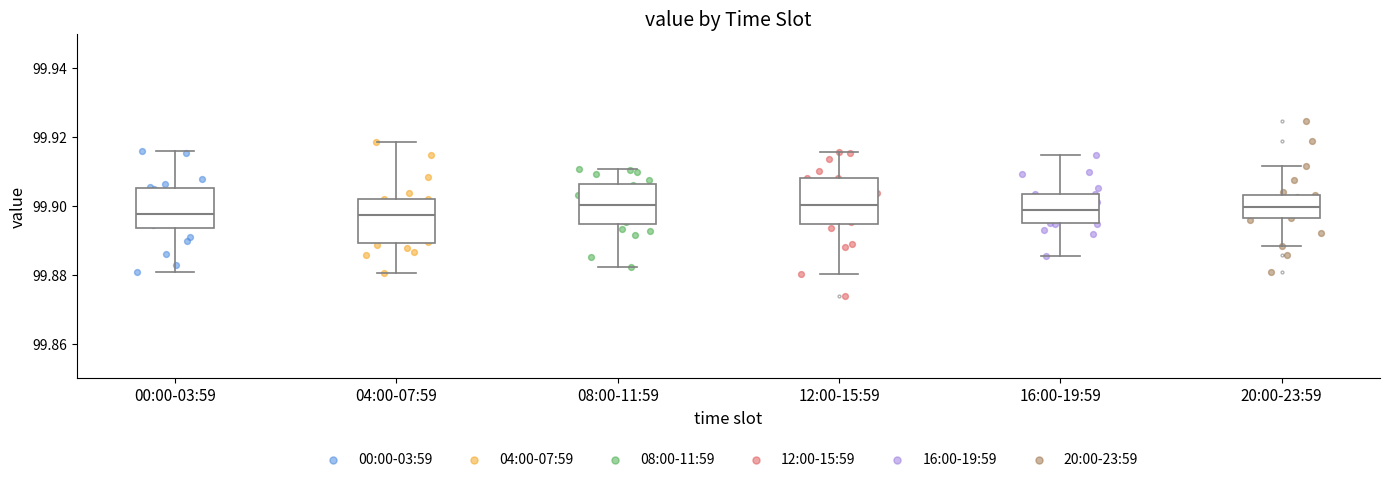

Reading left to right, read every box against the y-axis: the position of its median line, the range the box covers, and the ends of its whiskers. The values are not printed on the chart, so give them approximately, as read against the axis.

00:00-03:59: median 99.898, box 99.894 to 99.906, whiskers 99.880 to 99.916
04:00-07:59: median 99.898, box 99.890 to 99.902, whiskers 99.880 to 99.918
08:00-11:59: median 99.900, box 99.894 to 99.906, whiskers 99.882 to 99.910
12:00-15:59: median 99.900, box 99.894 to 99.908, whiskers 99.880 to 99.916
16:00-19:59: median 99.898, box 99.894 to 99.904, whiskers 99.886 to 99.914
20:00-23:59: median 99.900, box 99.896 to 99.904, whiskers 99.888 to 99.912